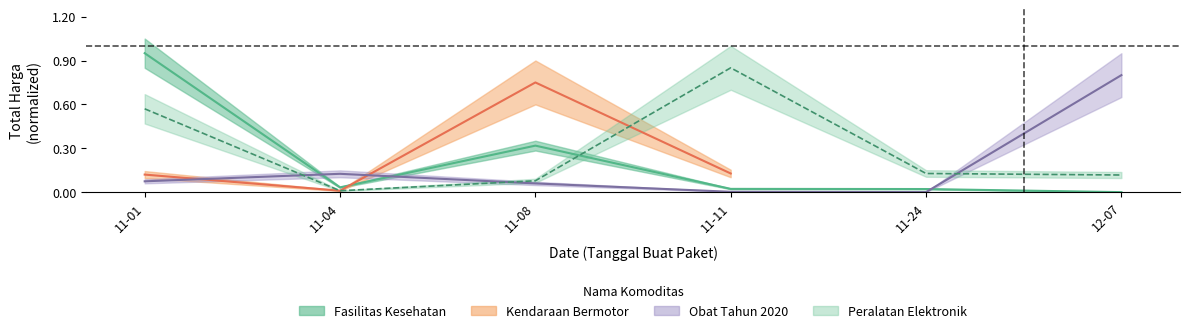

What is the average value of the Peralatan Elektronik series?

0.3